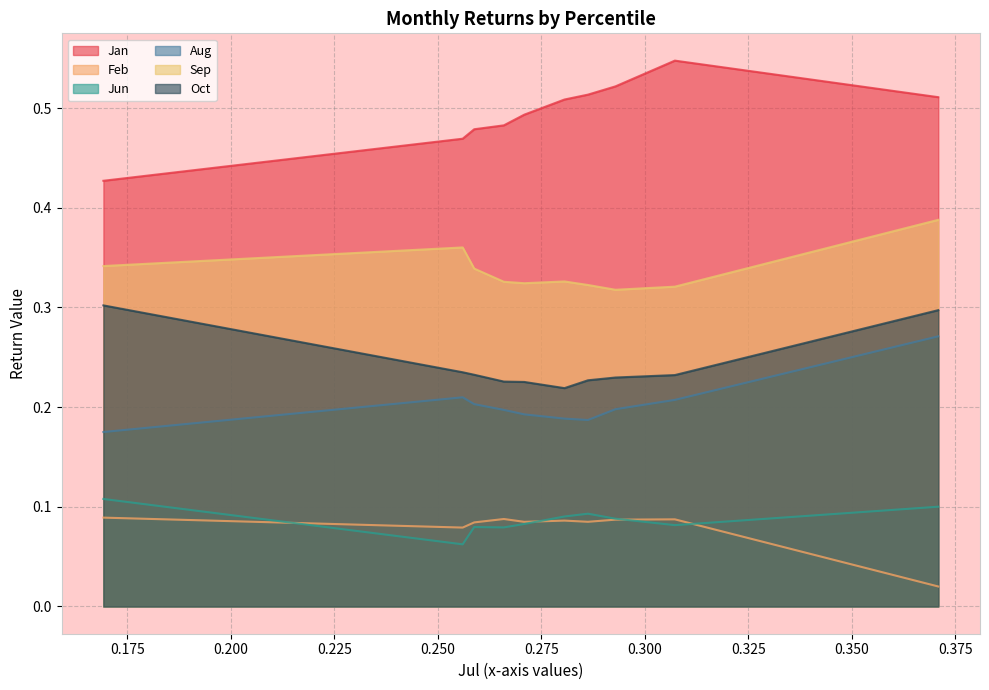

What are all the series names shown in the legend?

Jan, Feb, Jun, Aug, Sep, Oct